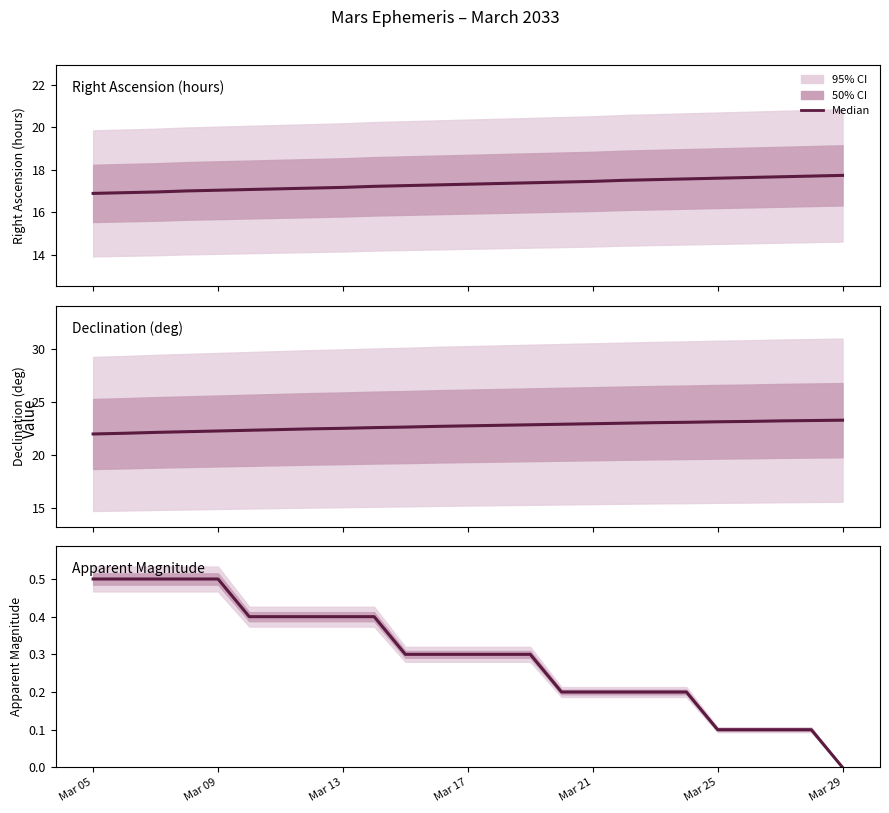

Does the chart display data point markers on the line(s)?

No